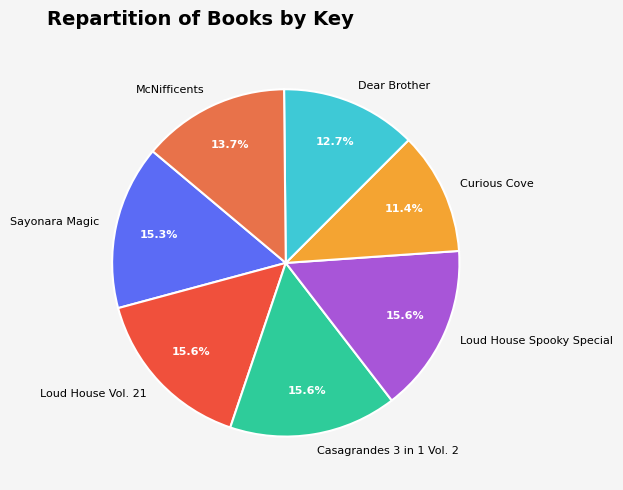

To the nearest percent, what percentage of the pie is Casagrandes 3 in 1 Vol. 2?

16%